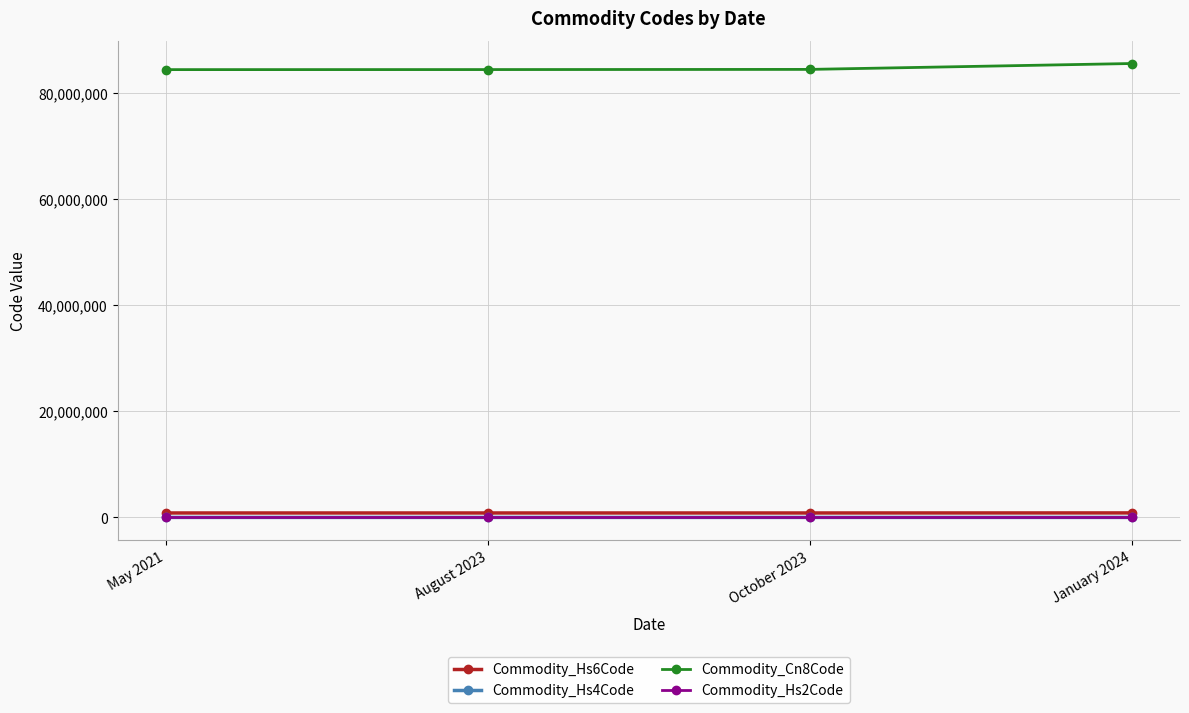

True or false: Commodity_Hs4Code has more than 2 interior local peaks.

False